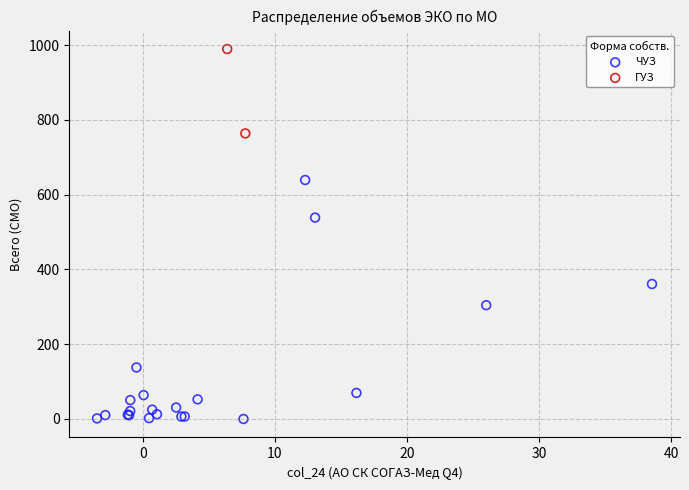

What are all the series names shown in the legend?

ЧУЗ, ГУЗ